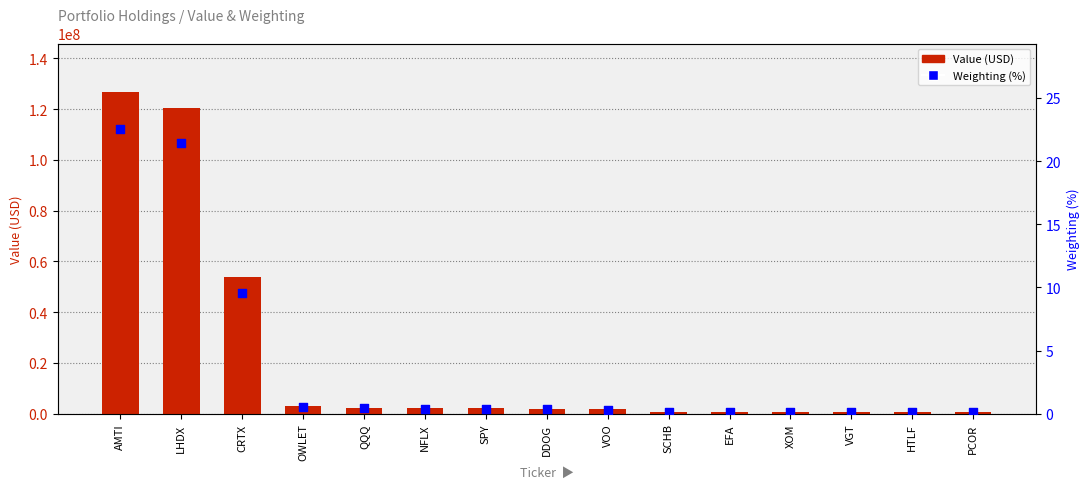

At how many categories does at least one series exceed 82387347?

2